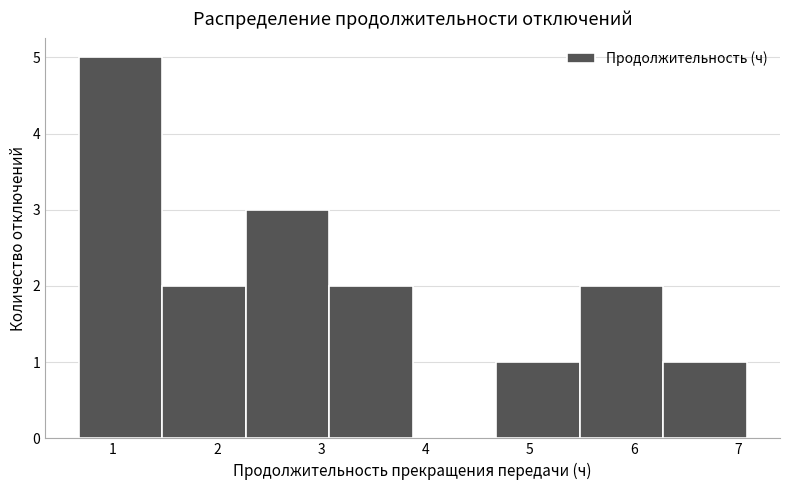

How tall is the bar that spans 0.7 to 1.5 on the x-axis? Neither the bar edges nor the heights are printed on the chart, so give them approximately, as read against the axes.

5